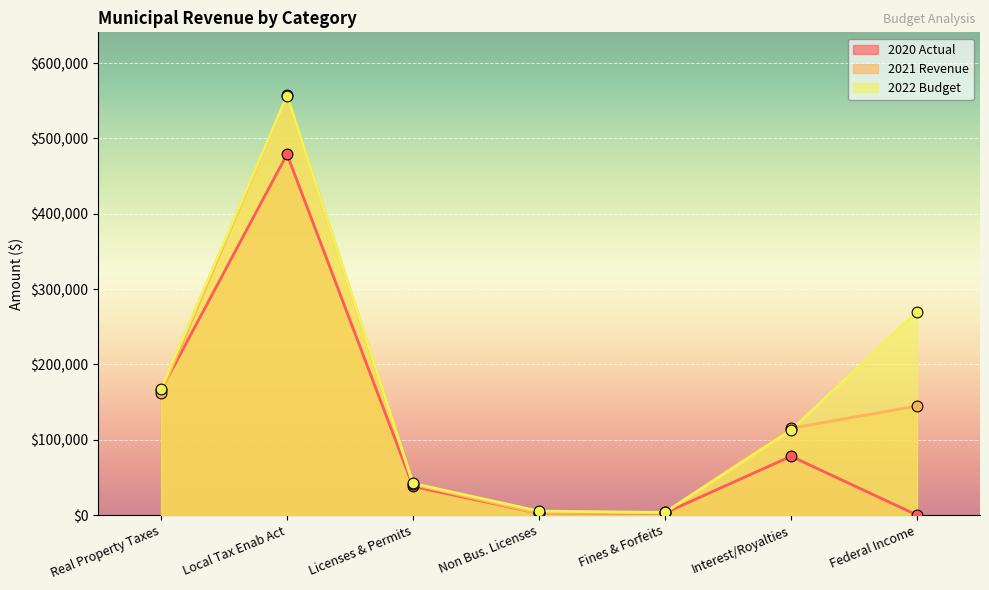

What is the total value across all series at Non Bus. Licenses?

9525